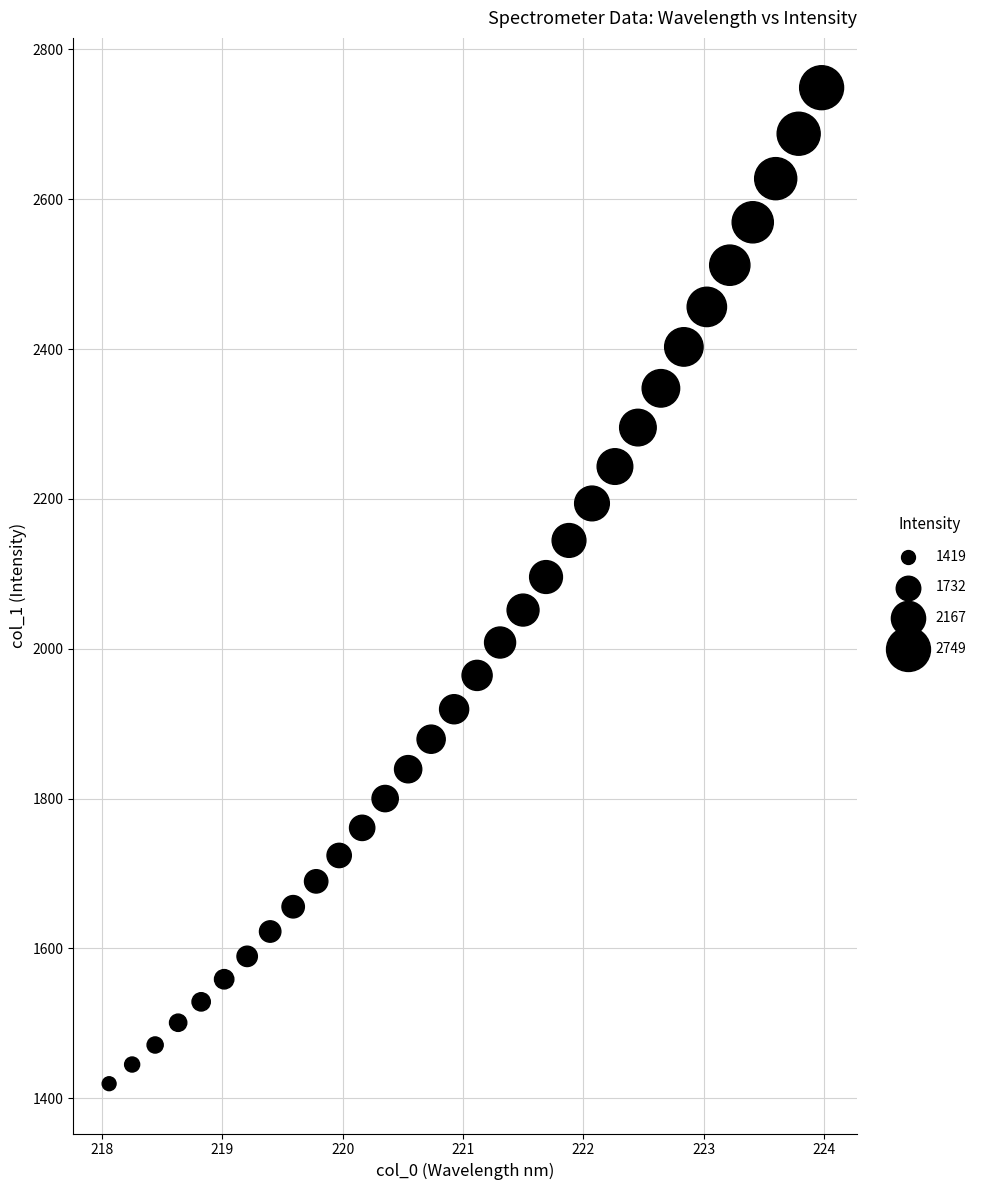

What is the range of Y values (max minus min)?

1329.6